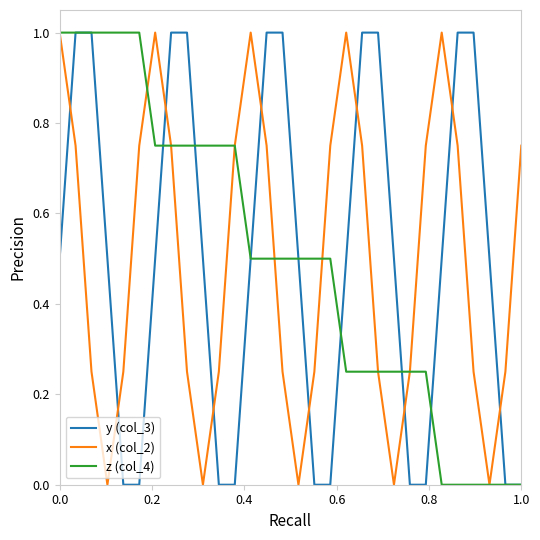

What are all the series names shown in the legend?

y (col_3), x (col_2), z (col_4)